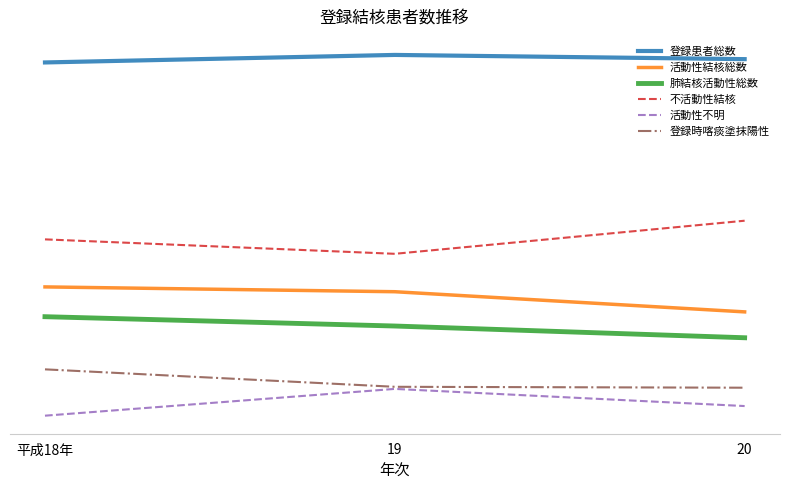

Rank the categories by 肺結核活動性総数 value from highest to lowest.

平成18年, 19, 20